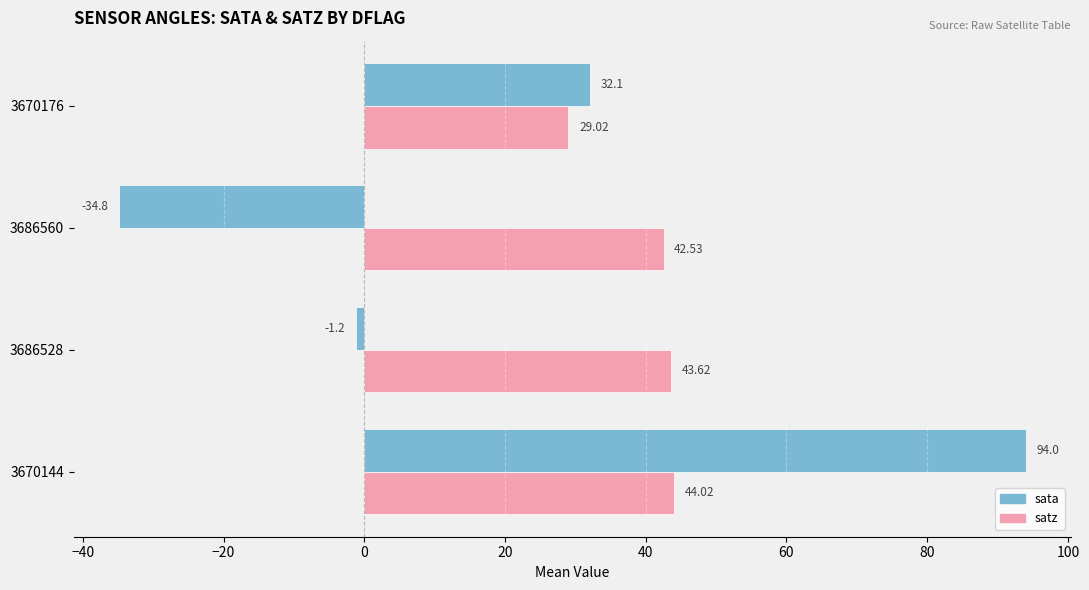

What is the difference between the second highest and minimum values in the sata series?

66.9